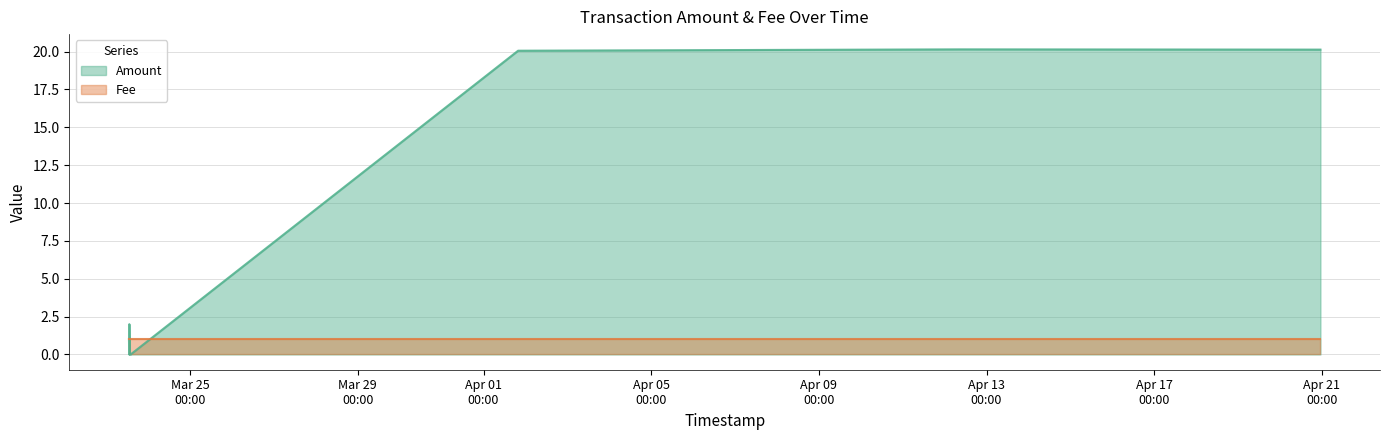

How many points are higher than both their immediate neighbors (excluding endpoints)?

2